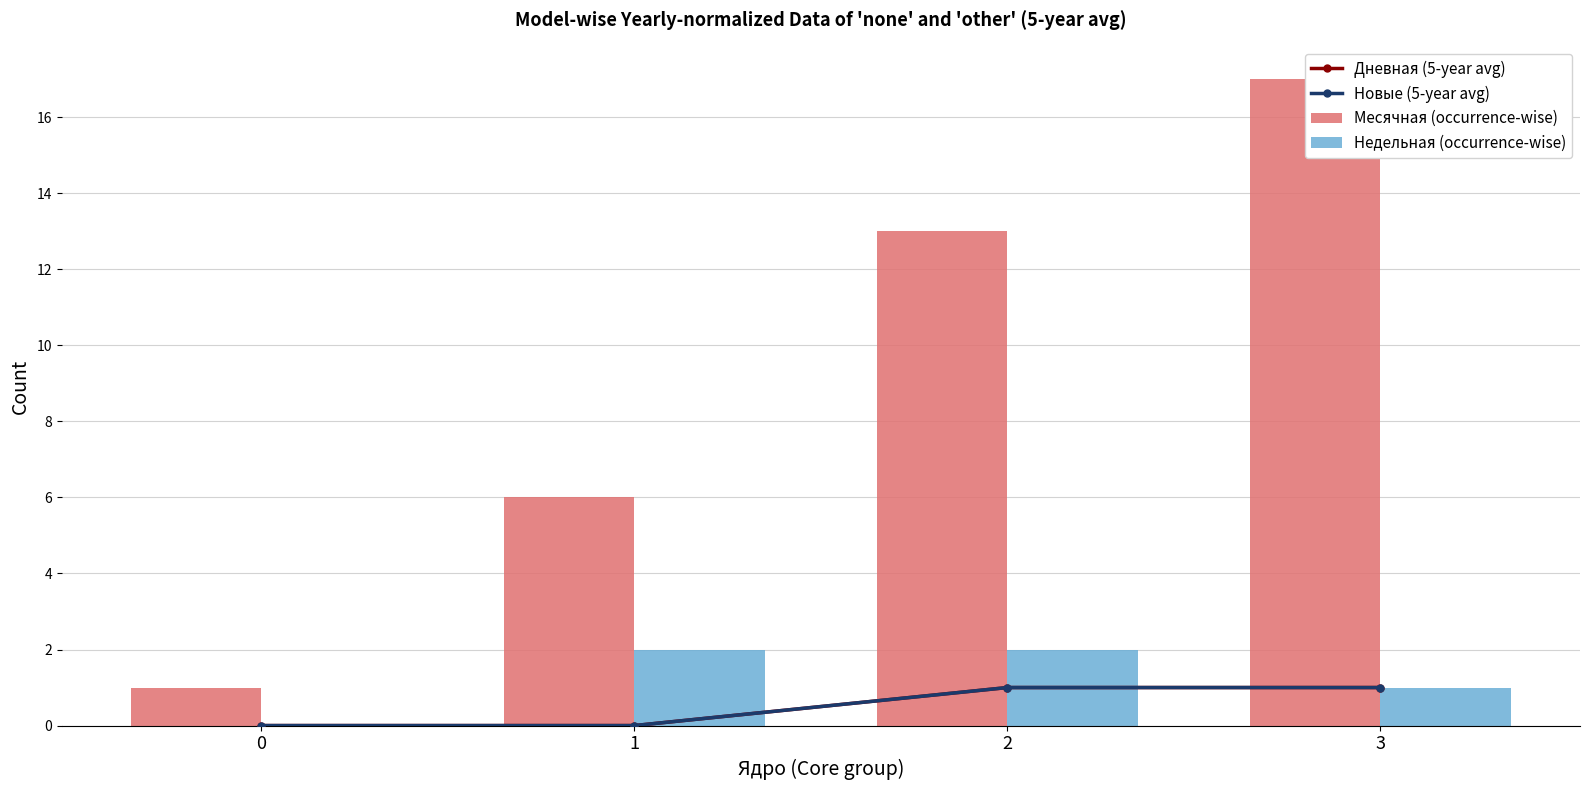

The value of Недельная (occurrence-wise) at 1 is 2. True or false?

True